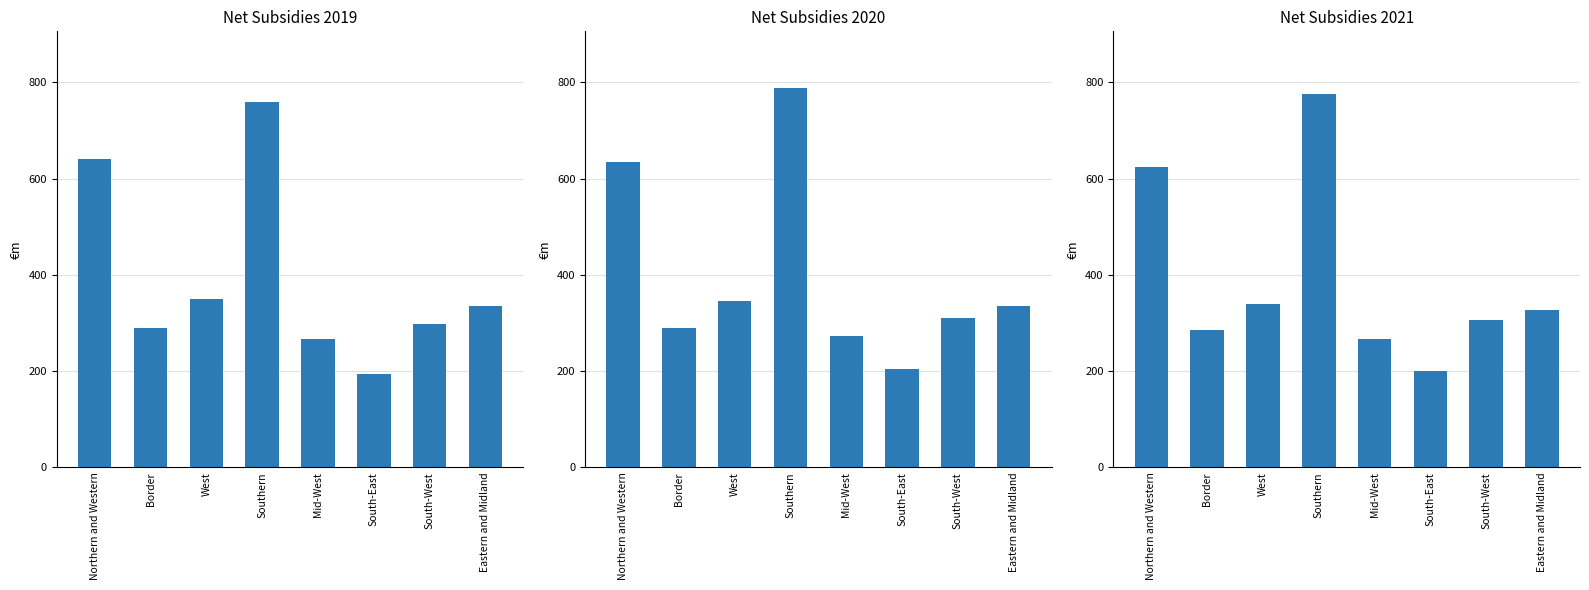

Count the number of data series in this chart.

3